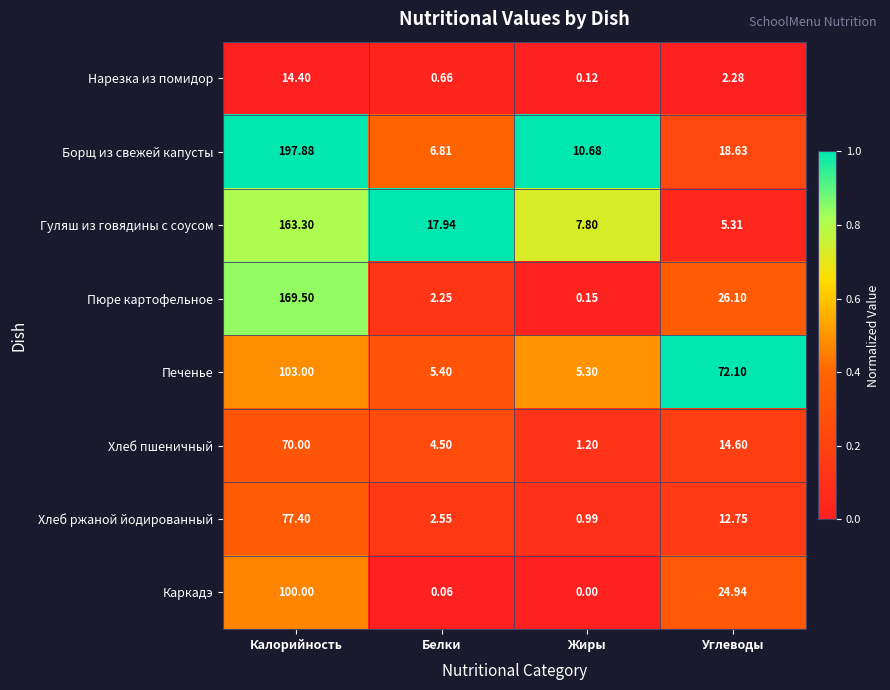

Which series changed the most between Калорийность and Жиры?

Борщ из свежей капусты